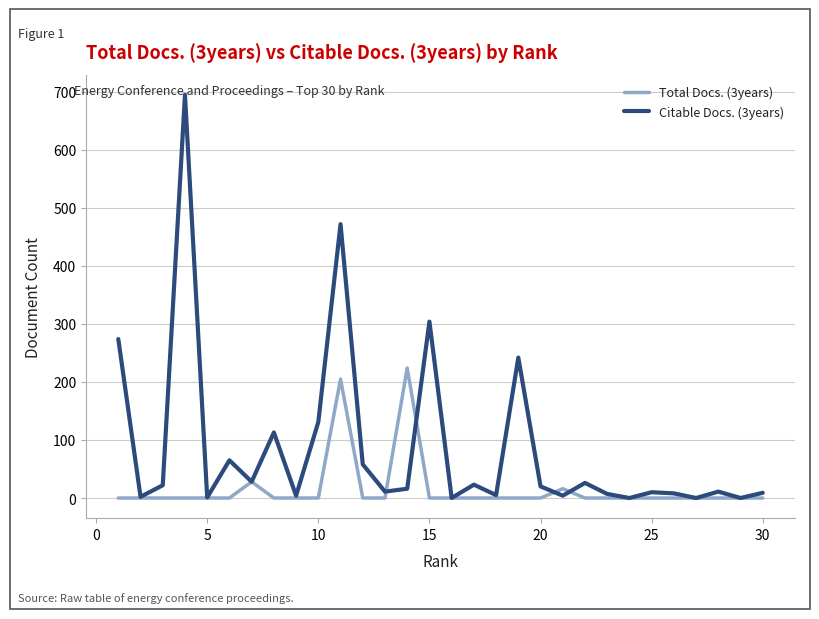

Which series has the largest range (max minus min)?

Citable Docs. (3years)